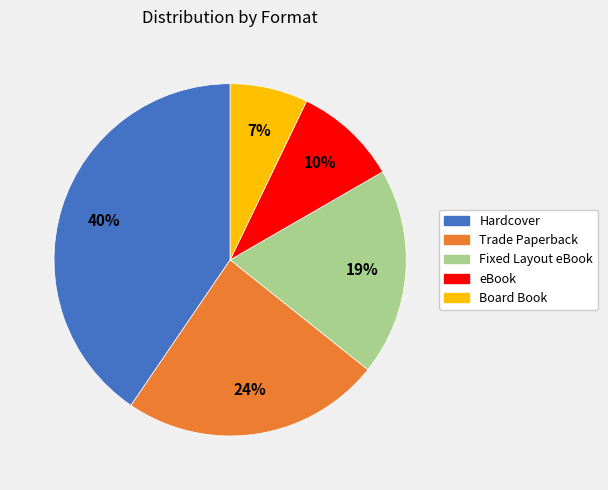

True or false: Board Book accounts for 1% of the total.

False